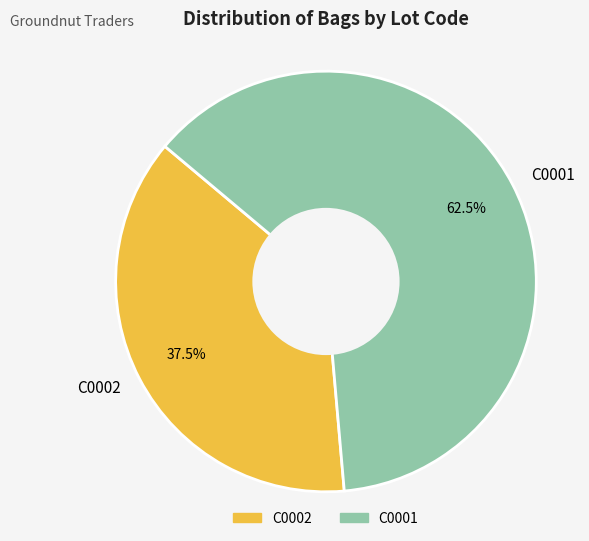

Which slice is the smallest?

C0002